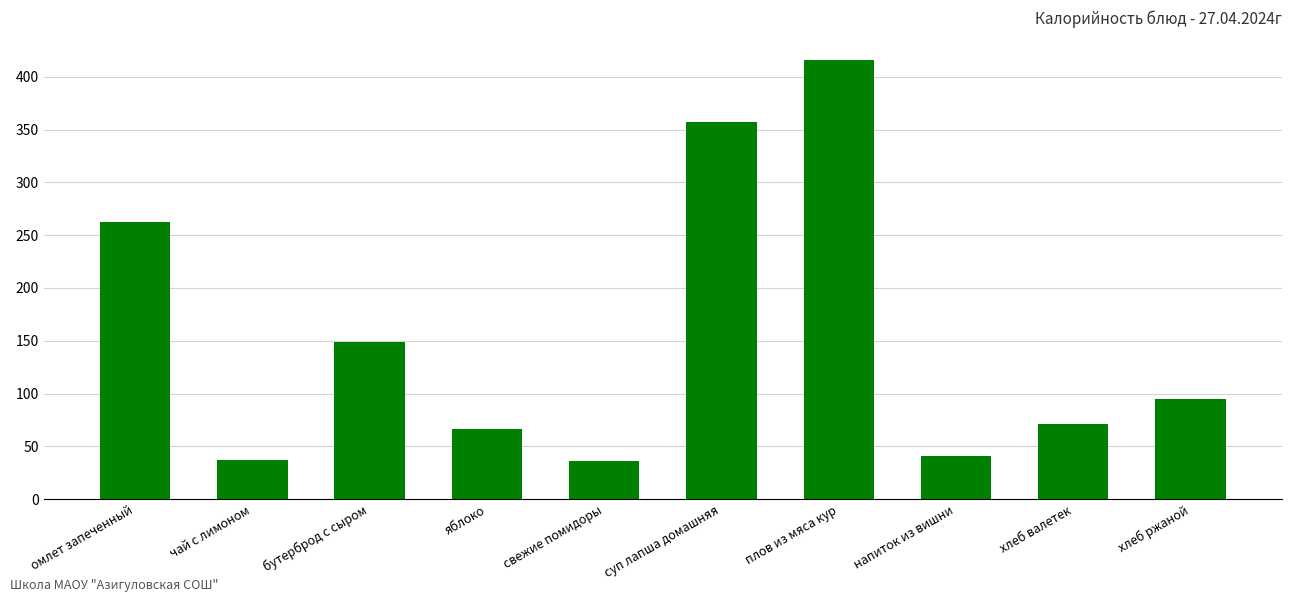

What is the sum of all values?

1529.8